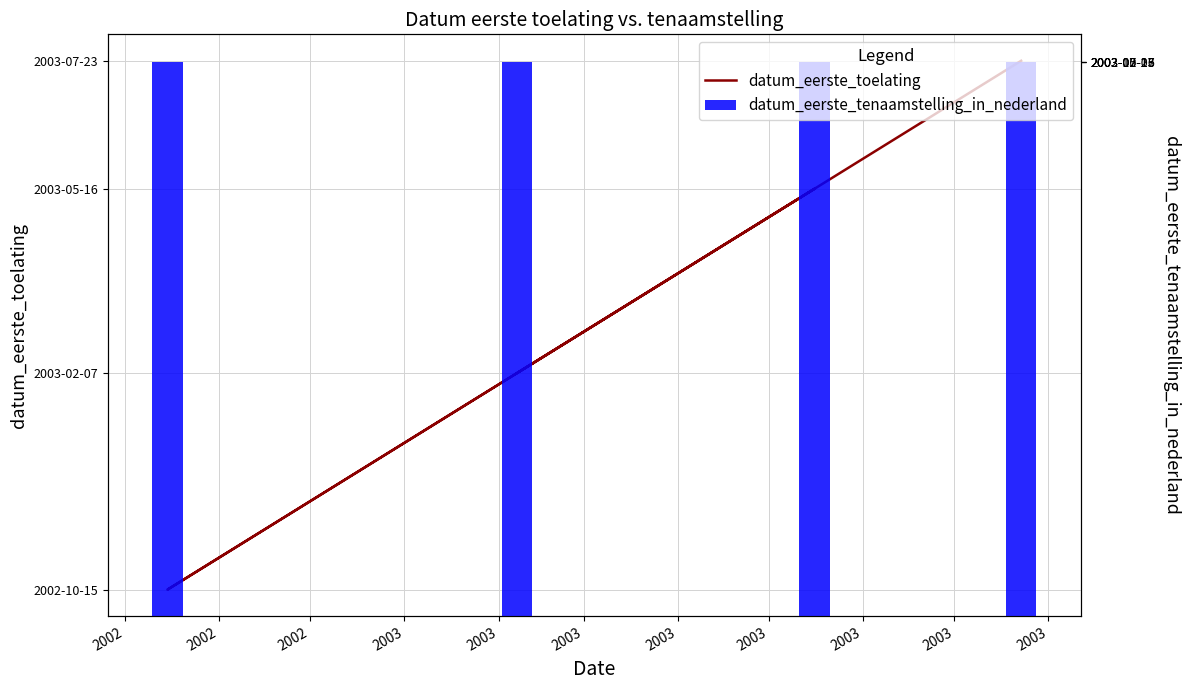

List the series in order of their peak value, highest first.

datum_eerste_toelating, datum_eerste_tenaamstelling_in_nederland